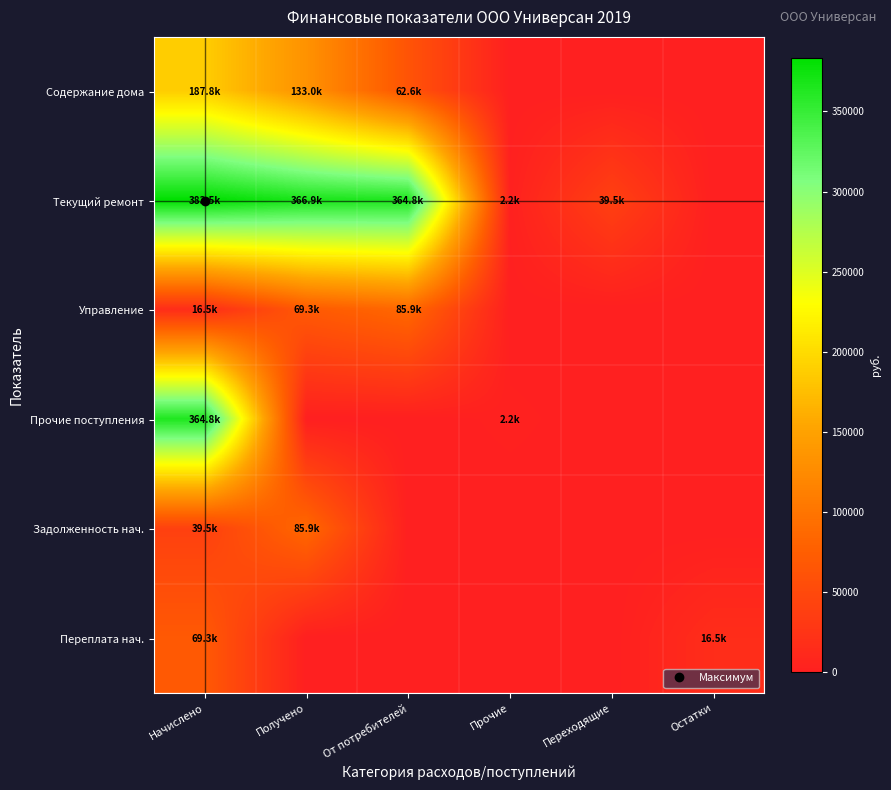

What is the spread (max minus min) of values at Прочие?

2157.6